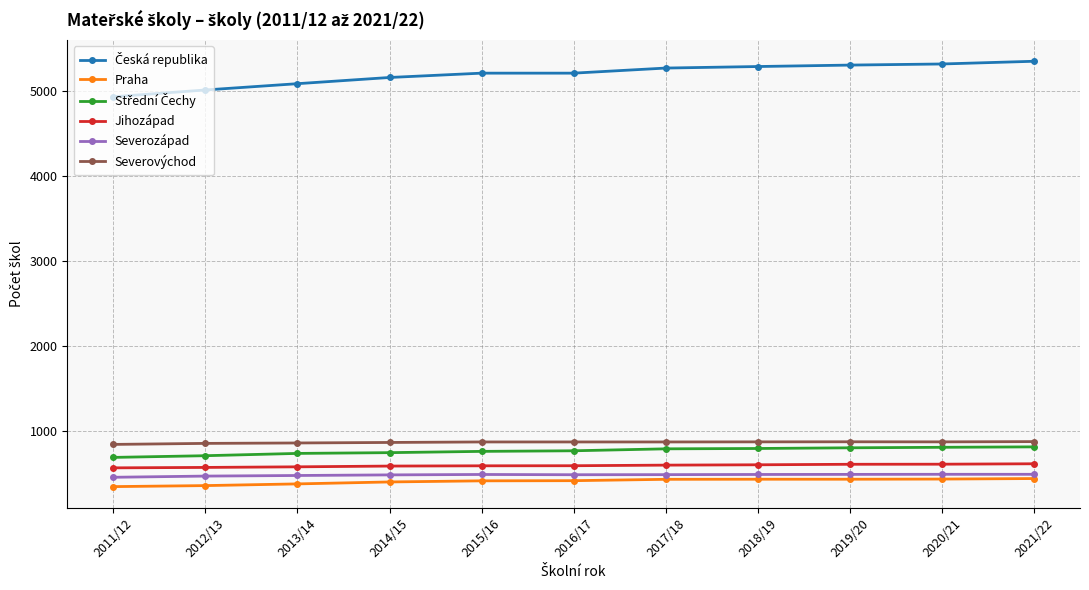

What is the total value across all series at 2013/14?

8086